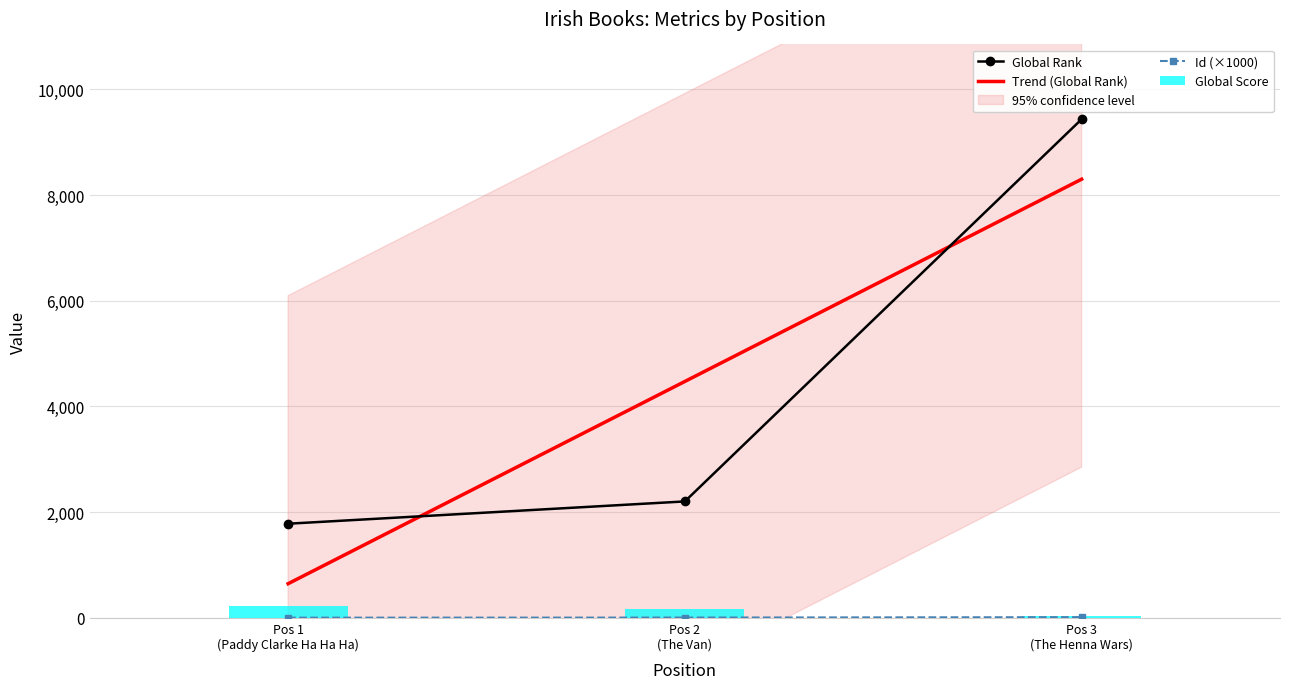

Which series has the largest total across all categories?

Global Rank